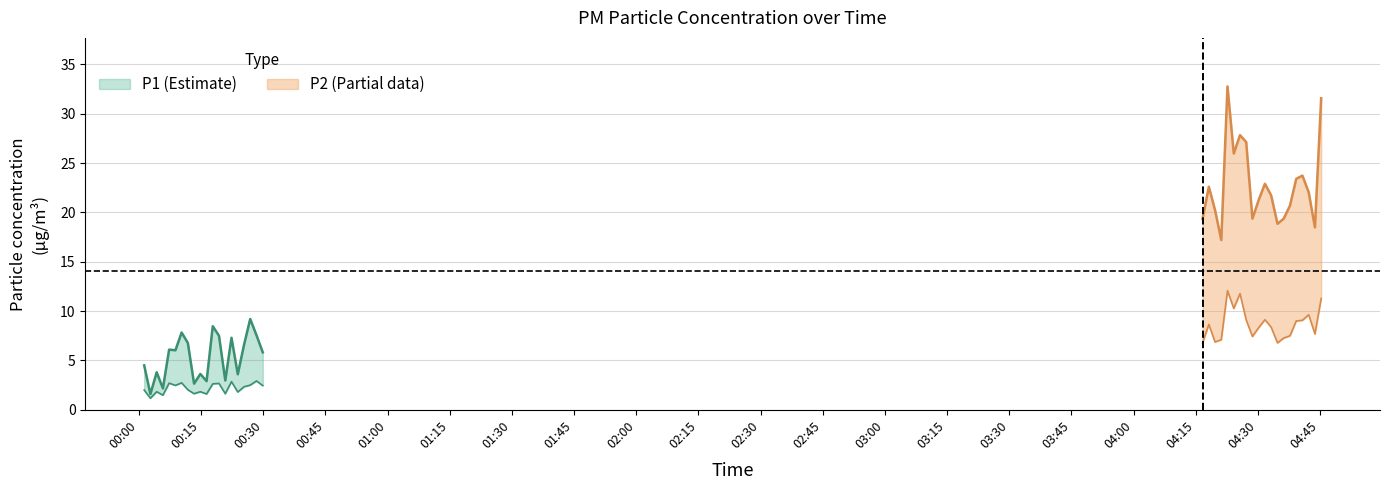

Which series changed the most between 31 and 34?

P1